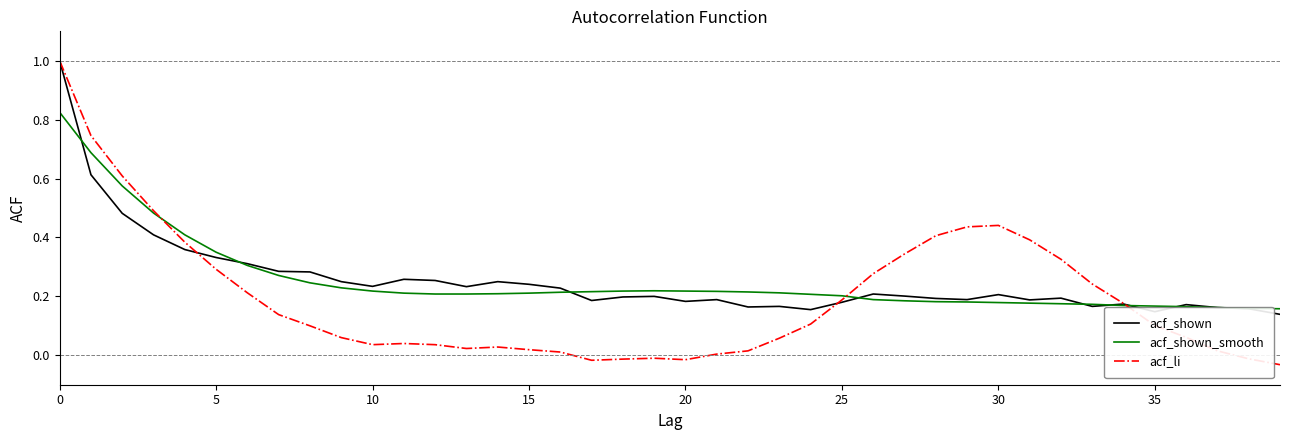

What is the greatest value displayed?

1.0